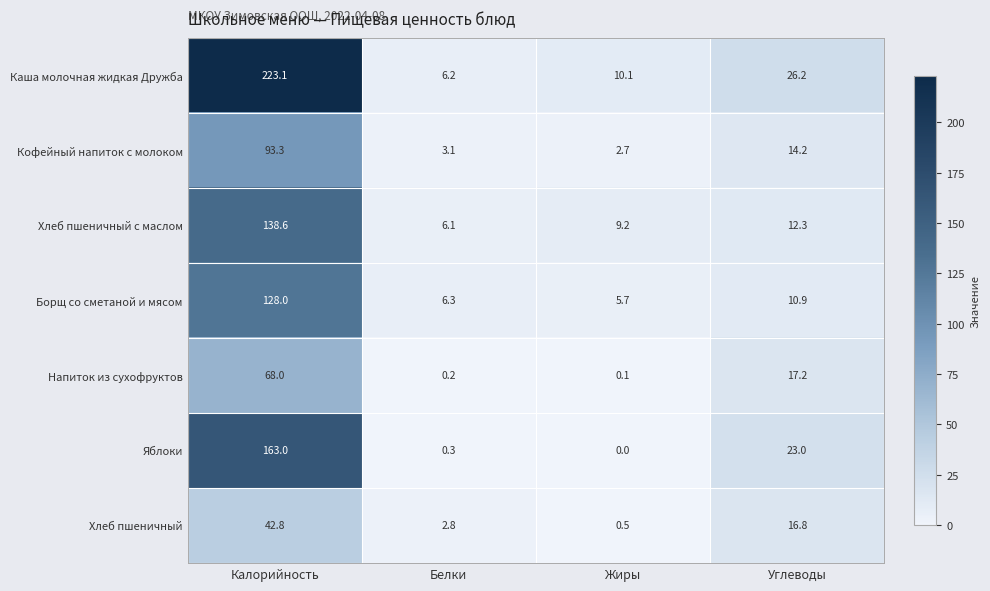

The Каша молочная жидкая Дружба series shows 98.6 at Калорийность. True or false?

False